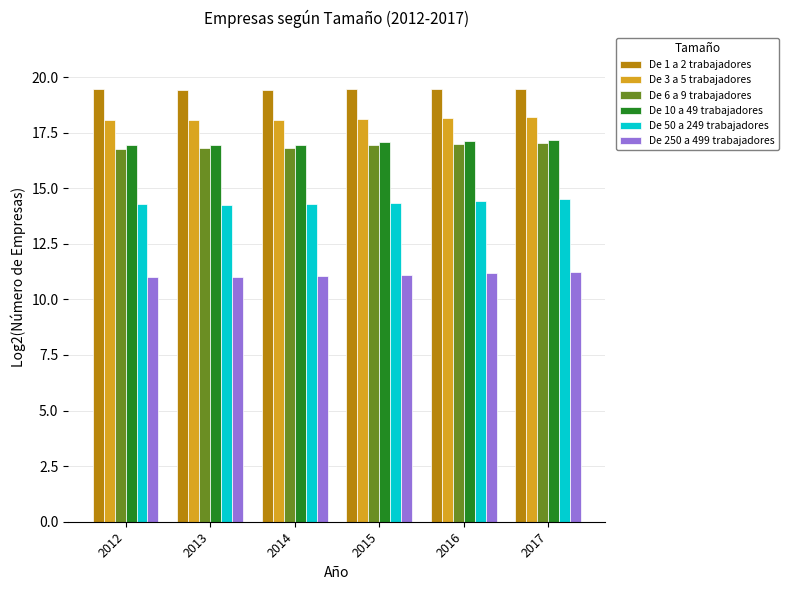

The value of De 250 a 499 trabajadores at 2013 is 11.0. True or false?

True